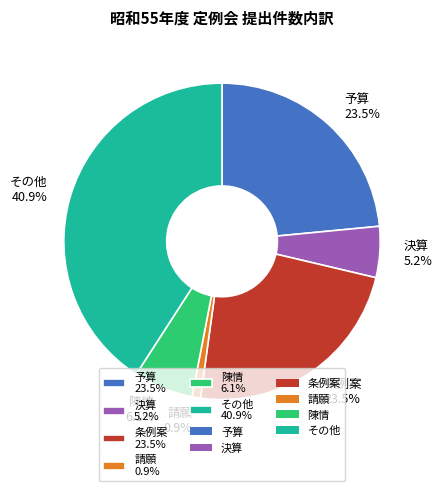

True or false: その他 accounts for 55% of the total.

False